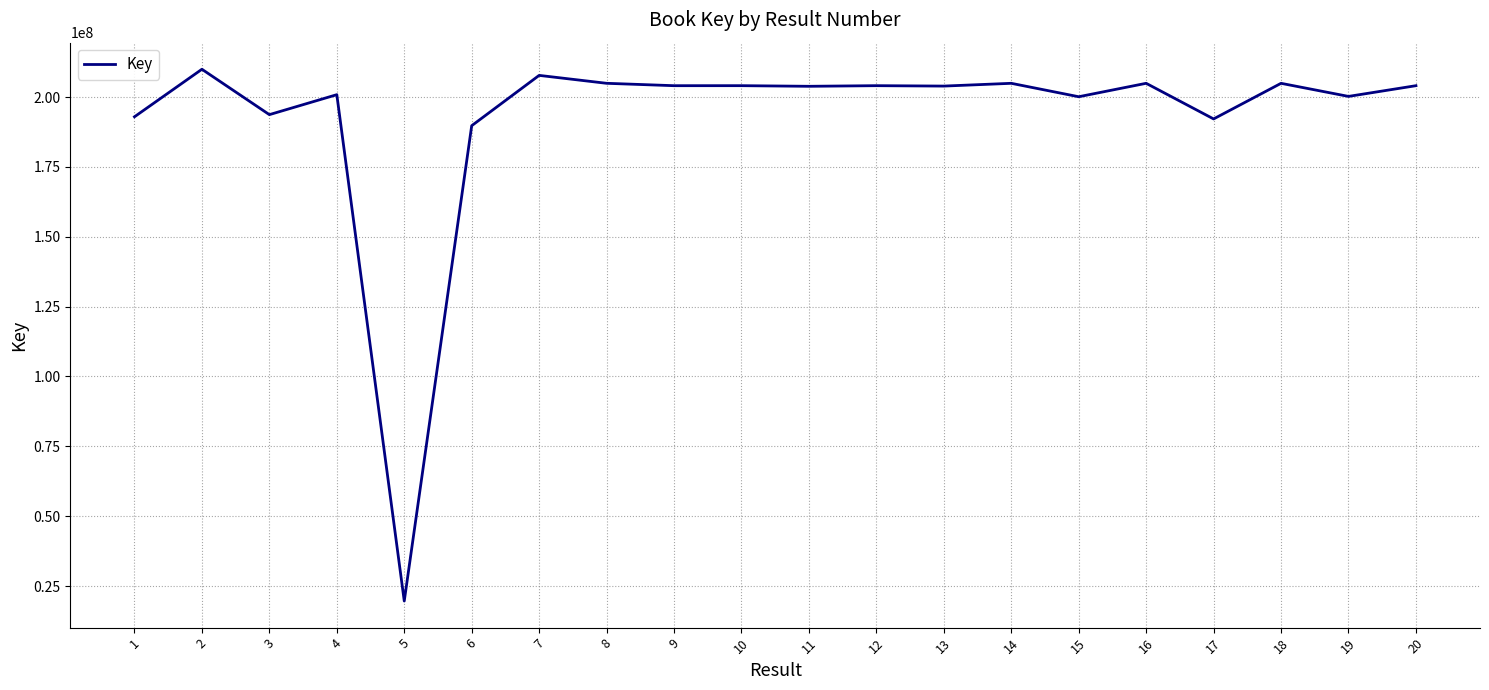

What is the difference between the maximum and minimum values?

190333738